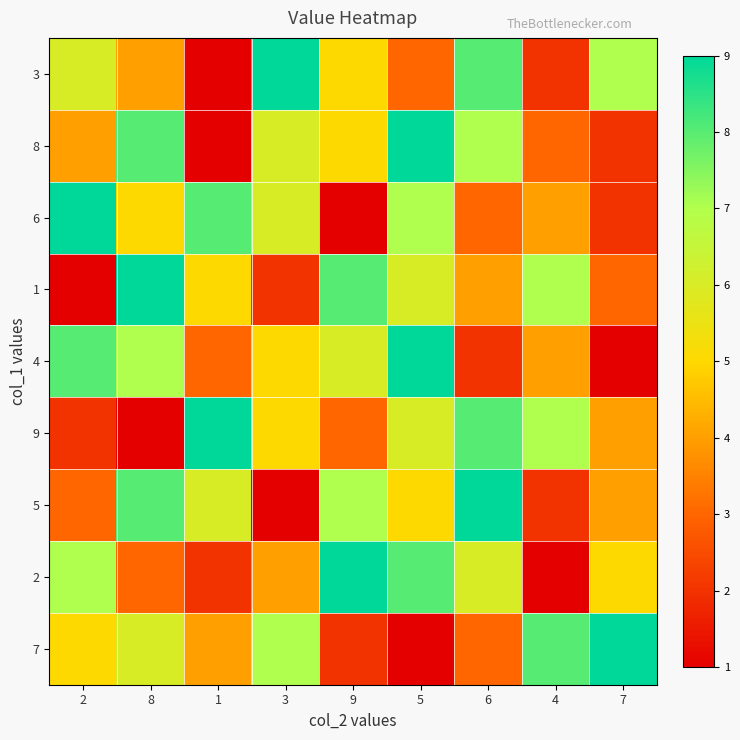

What is the total value across all series at 7?

37